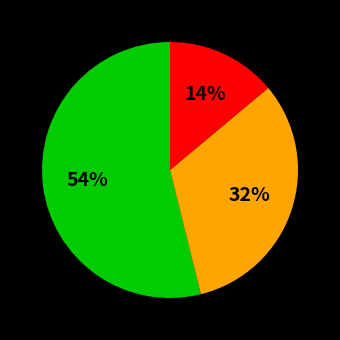

Is there a majority slice in this chart?

Yes